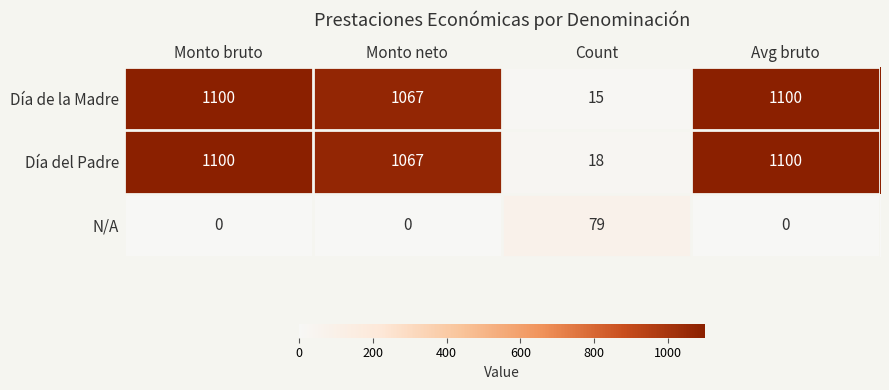

Reading left to right, what are all the values shown in this chart?

Día de la Madre: Monto bruto=1100	Monto neto=1067	Count=15	Avg bruto=1100
Día del Padre: Monto bruto=1100	Monto neto=1067	Count=18	Avg bruto=1100
N/A: Monto bruto=0	Monto neto=0	Count=79	Avg bruto=0